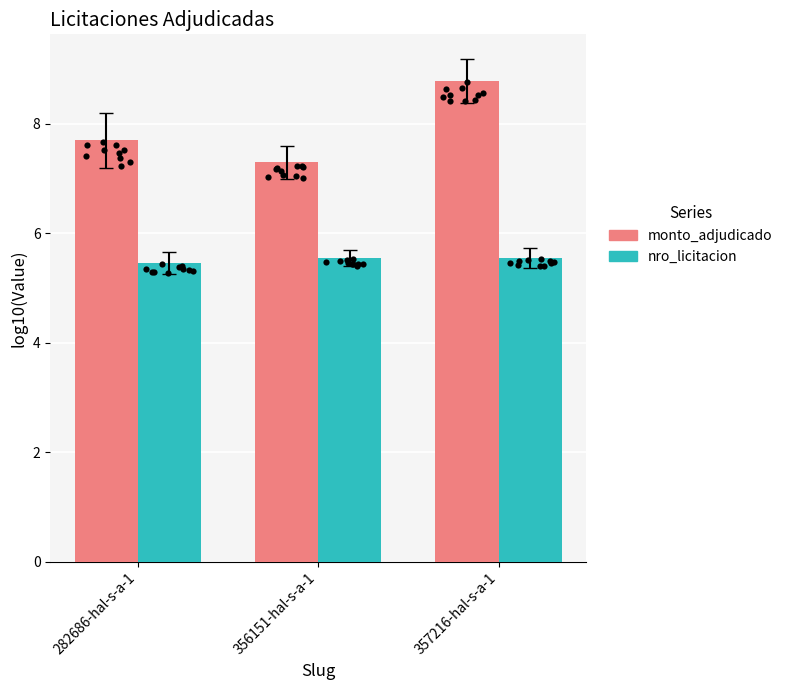

Is the value of nro_licitacion at 357216-hal-s-a-1 greater than the value of monto_adjudicado at 282686-hal-s-a-1?

No